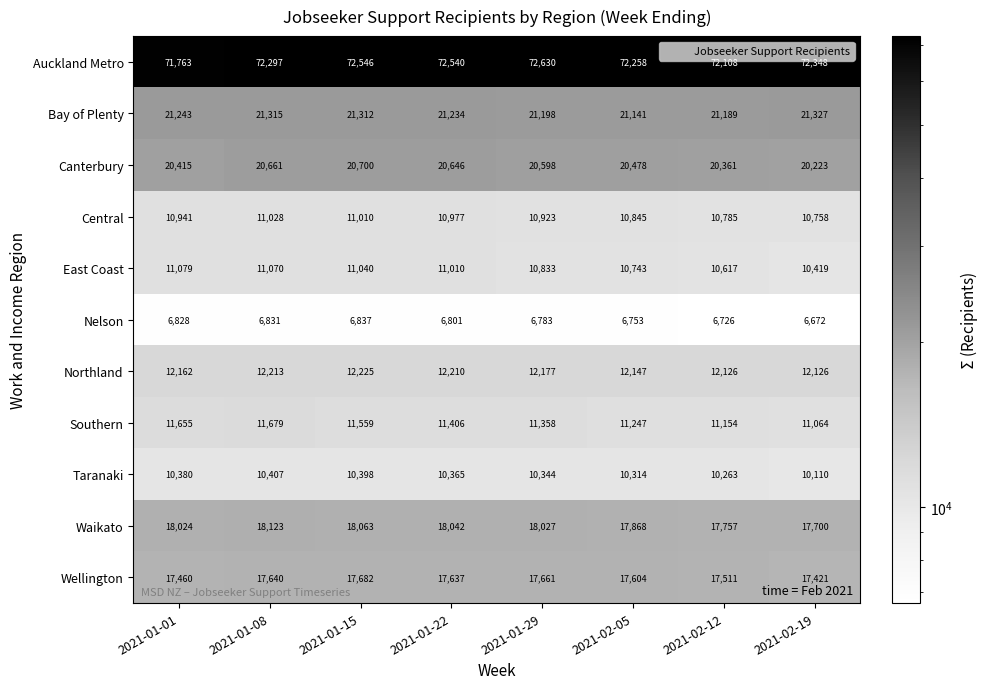

What is the difference between the highest and lowest values at 2021-02-19?

65676